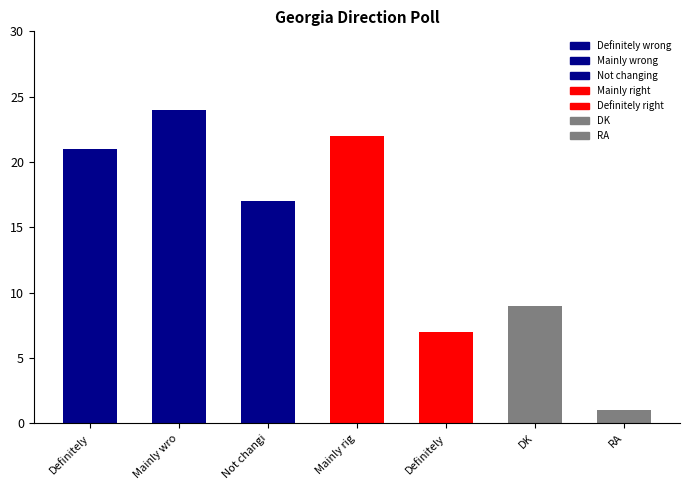

Which label corresponds to the largest value in the chart?

Mainly wrong